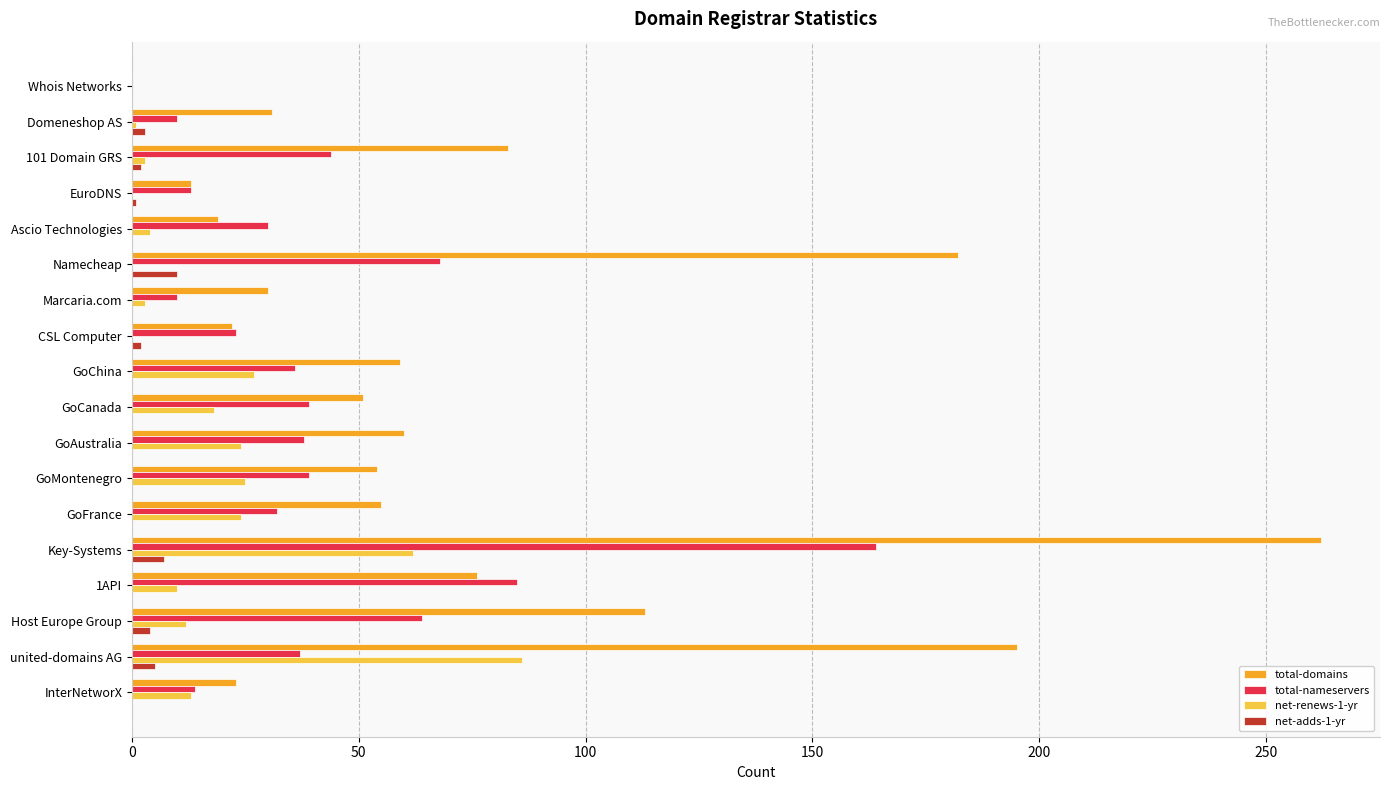

Which series changed the most between Domeneshop AS and GoChina?

total-domains